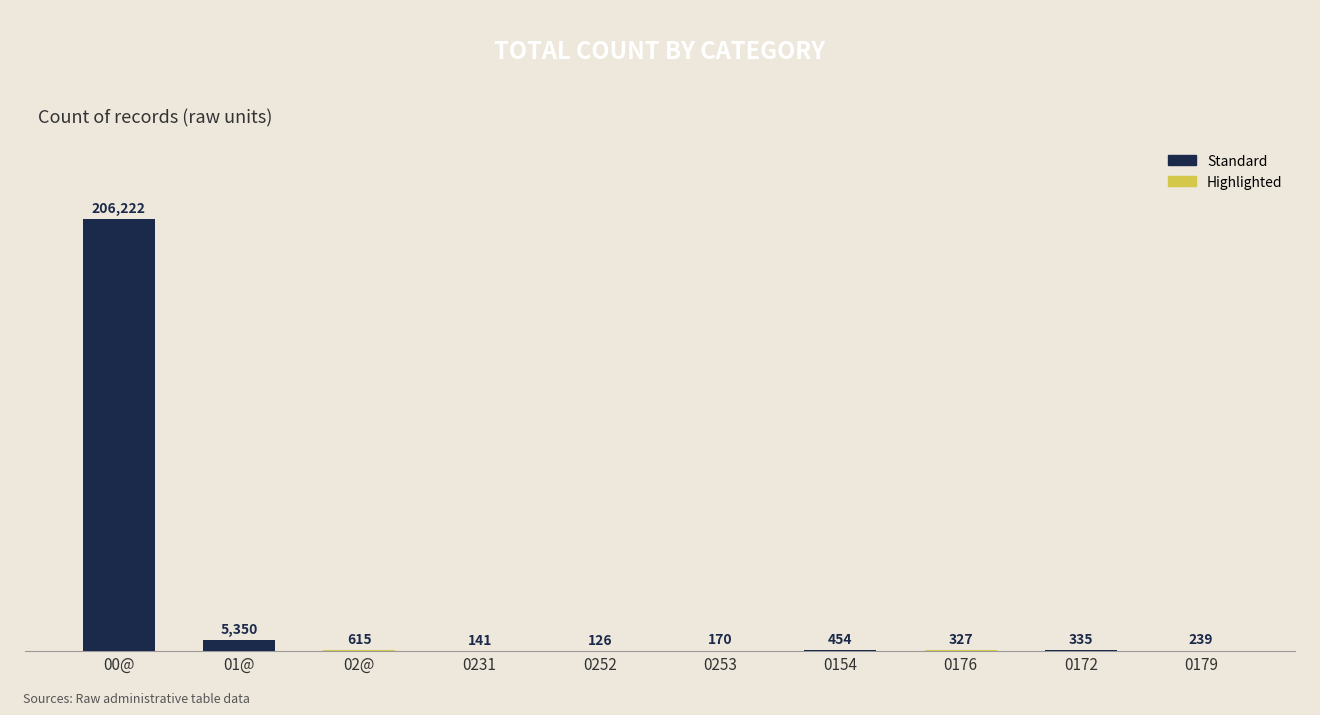

True or false: the data shows 327 at 0176.

True